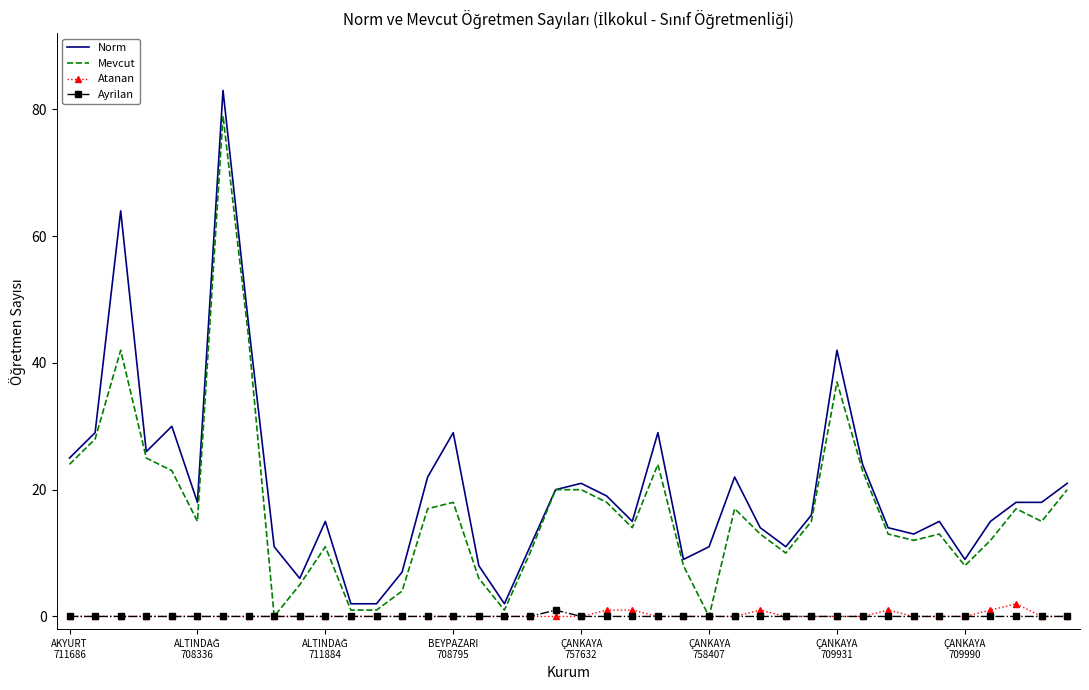

True or false: Ayrilan and Norm intersect in this chart.

False